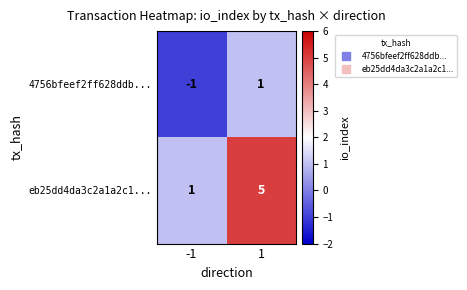

True or false: 4756bfeef2ff628ddb... has a value of 2 at 1.

False